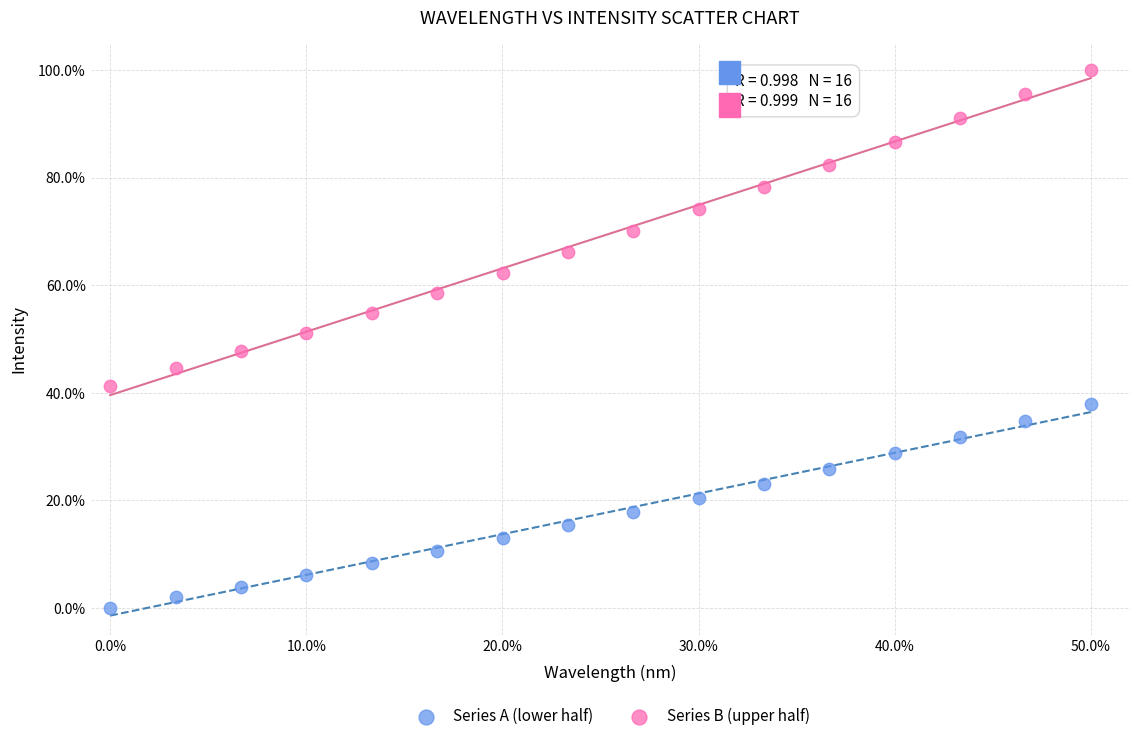

Which series has the widest spread of Y values?

Series B (upper half)